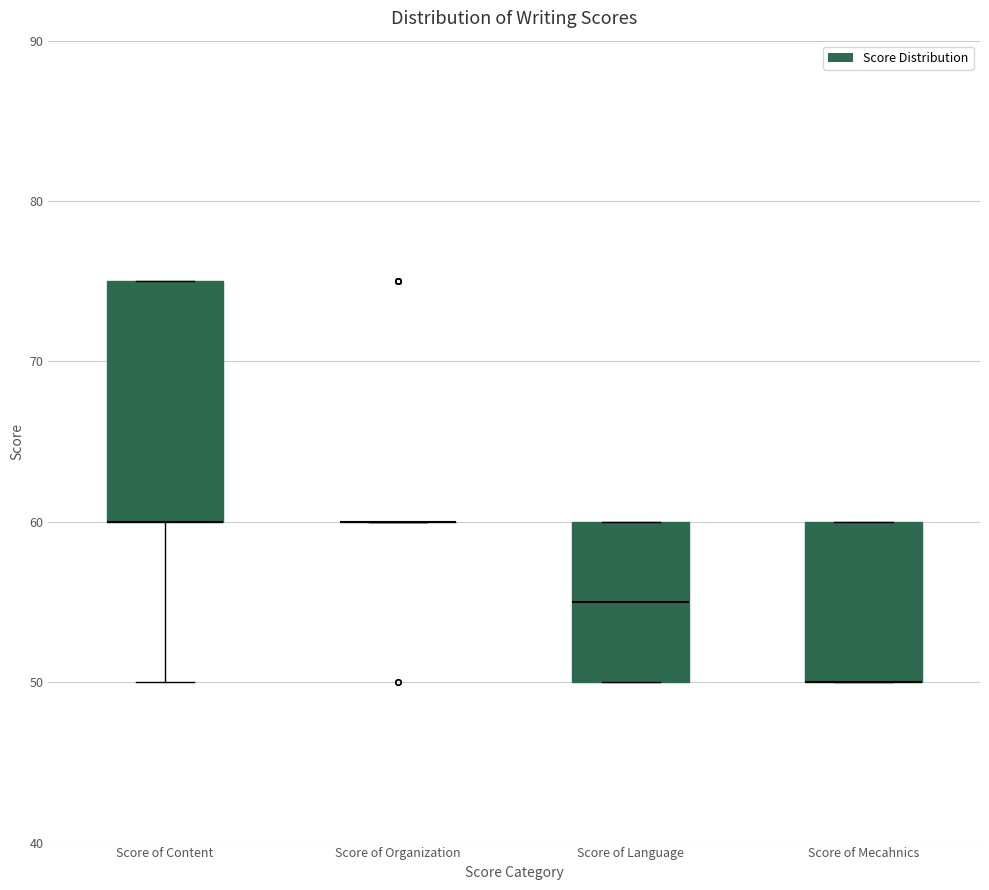

Which box is the tallest, from its lower edge to its upper edge?

Score of Content